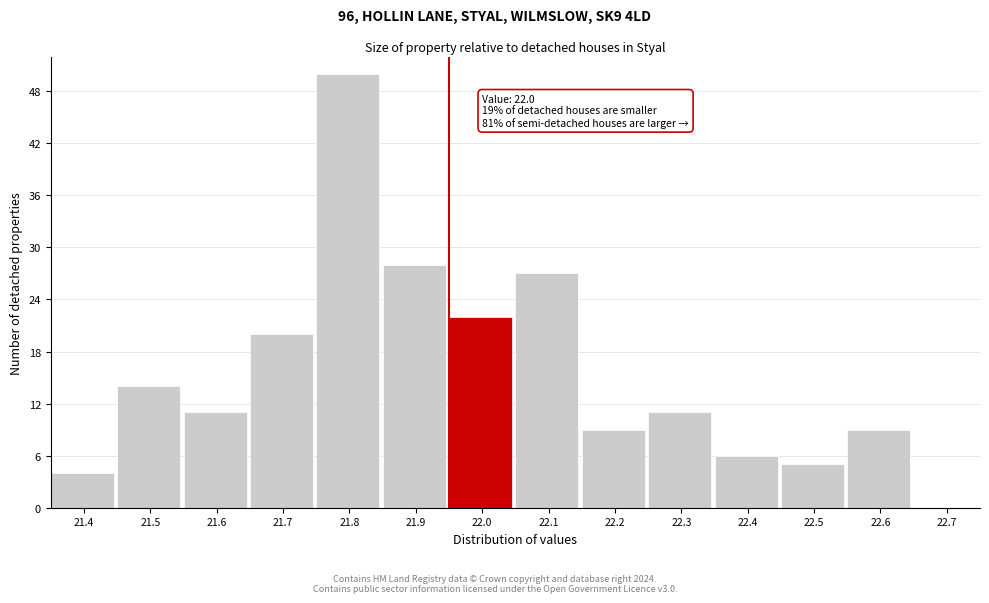

Reading right to left, transcribe all the data shown in this chart.

22.7=0	22.6=9	22.5=5	22.4=6	22.3=11	22.2=9	22.1=27	22.0=22	21.9=28	21.8=50	21.7=20	21.6=11	21.5=14	21.4=4